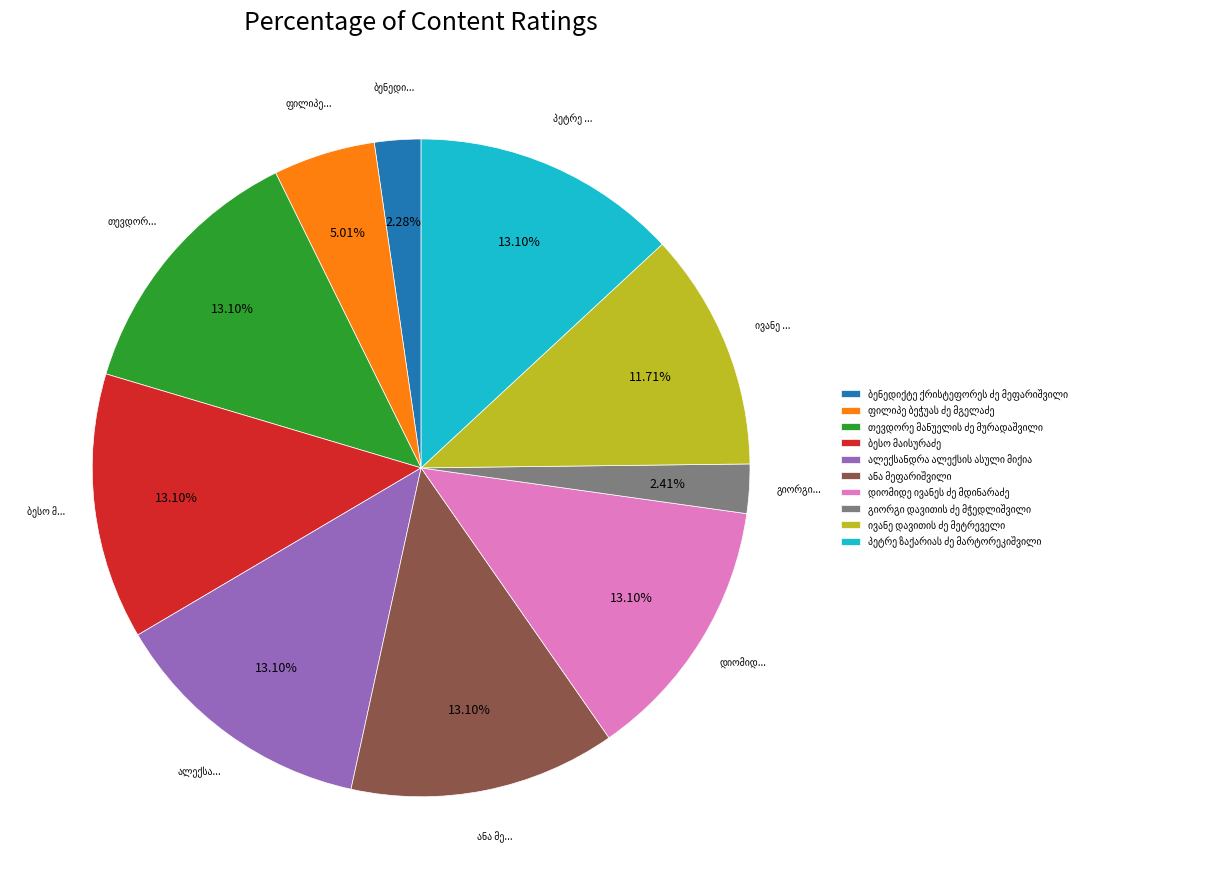

Is there any slice that represents more than half of the pie?

No